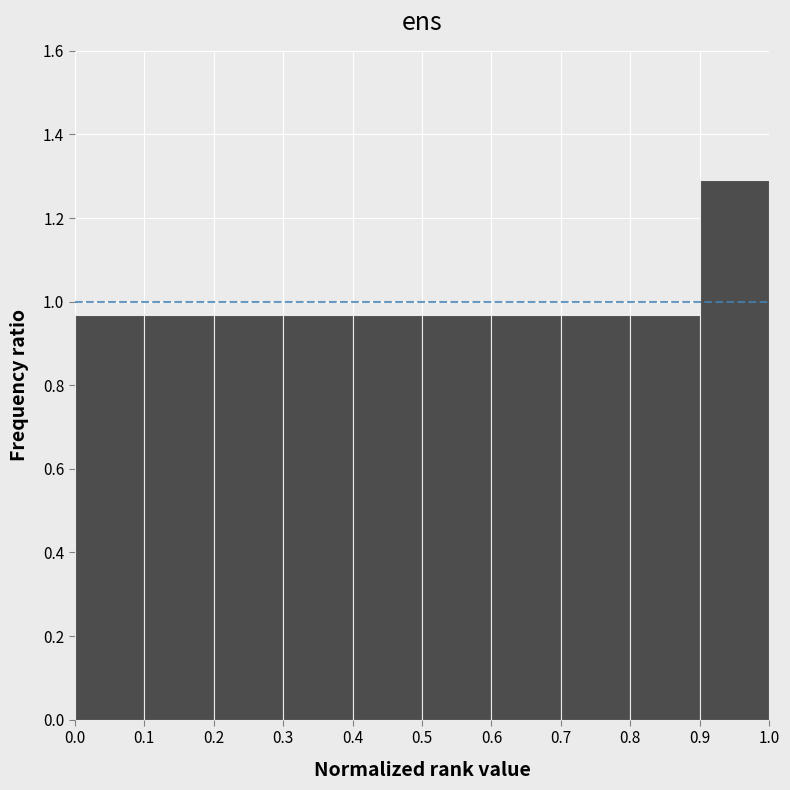

Reading left to right, list every bar in this chart as the range it spans on the x-axis followed by its height. The values are not printed on the chart, so give them approximately, as read against the axis.

0.0 to 0.1: 0.96
0.1 to 0.2: 0.96
0.2 to 0.3: 0.96
0.3 to 0.4: 0.96
0.4 to 0.5: 0.96
0.5 to 0.6: 0.96
0.6 to 0.7: 0.96
0.7 to 0.8: 0.96
0.8 to 0.9: 0.96
0.9 to 1.0: 1.30